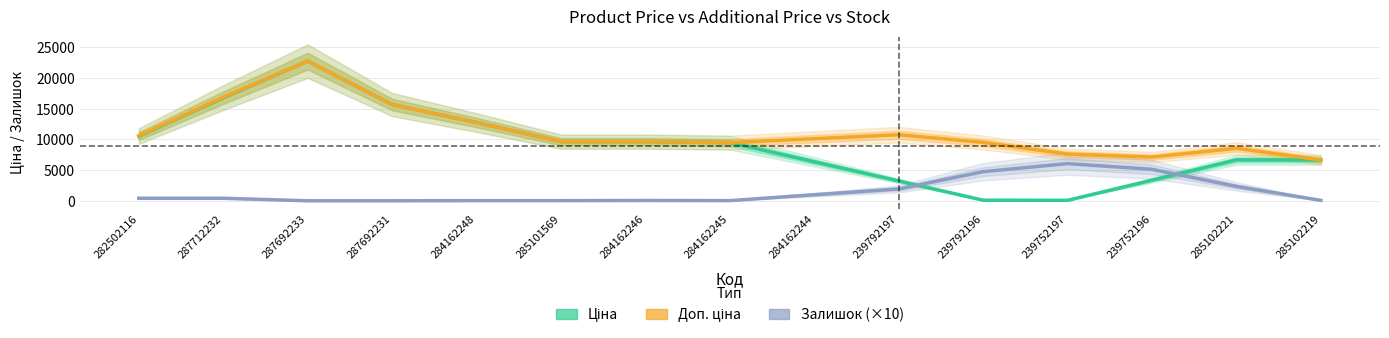

How many interior local valleys does the Ціна series have?

1